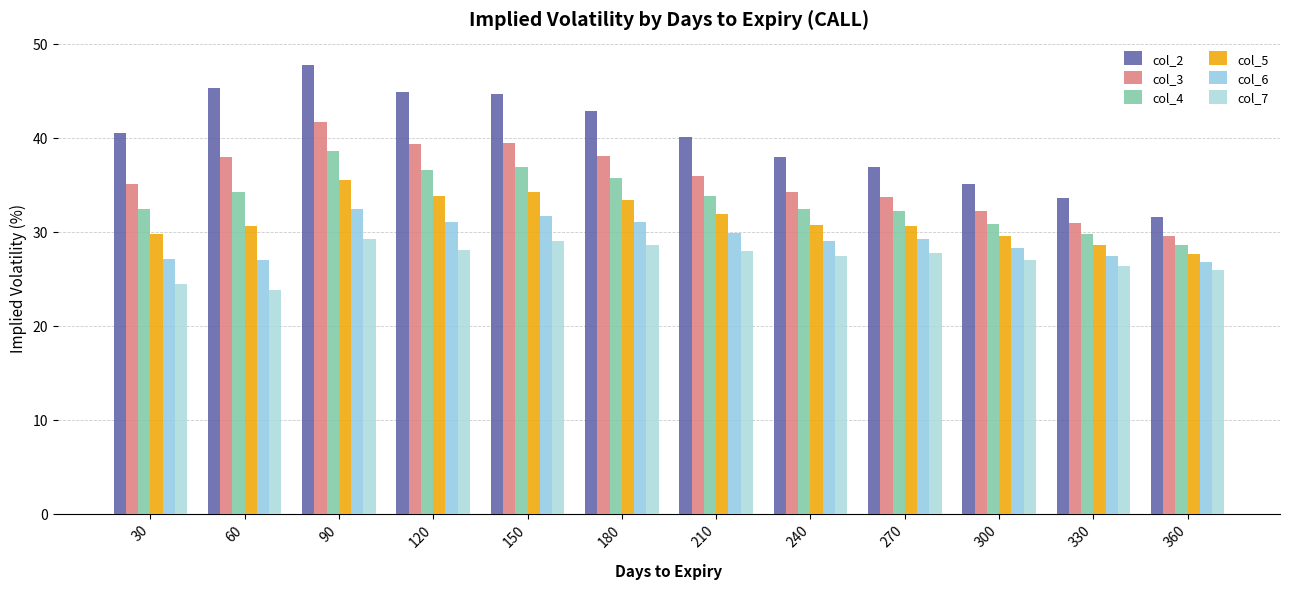

At which category is the sum across all series the highest?

90